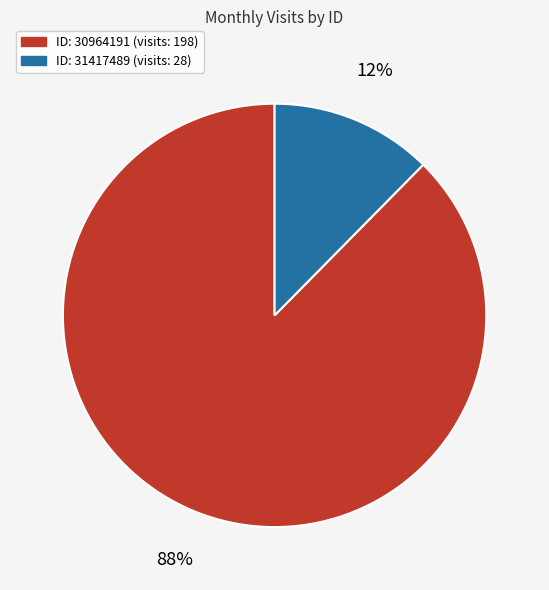

To the nearest percent, what is the average slice percentage?

50%